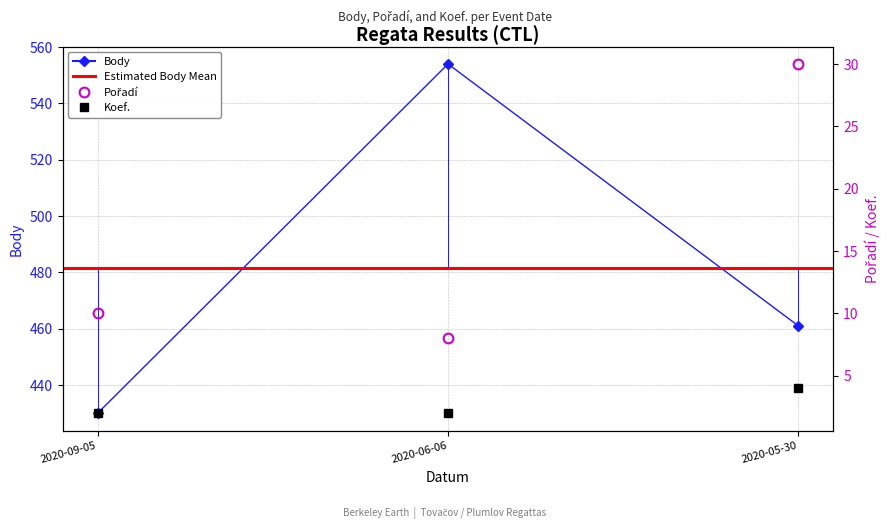

What position from the right is 2020-09-05?

3